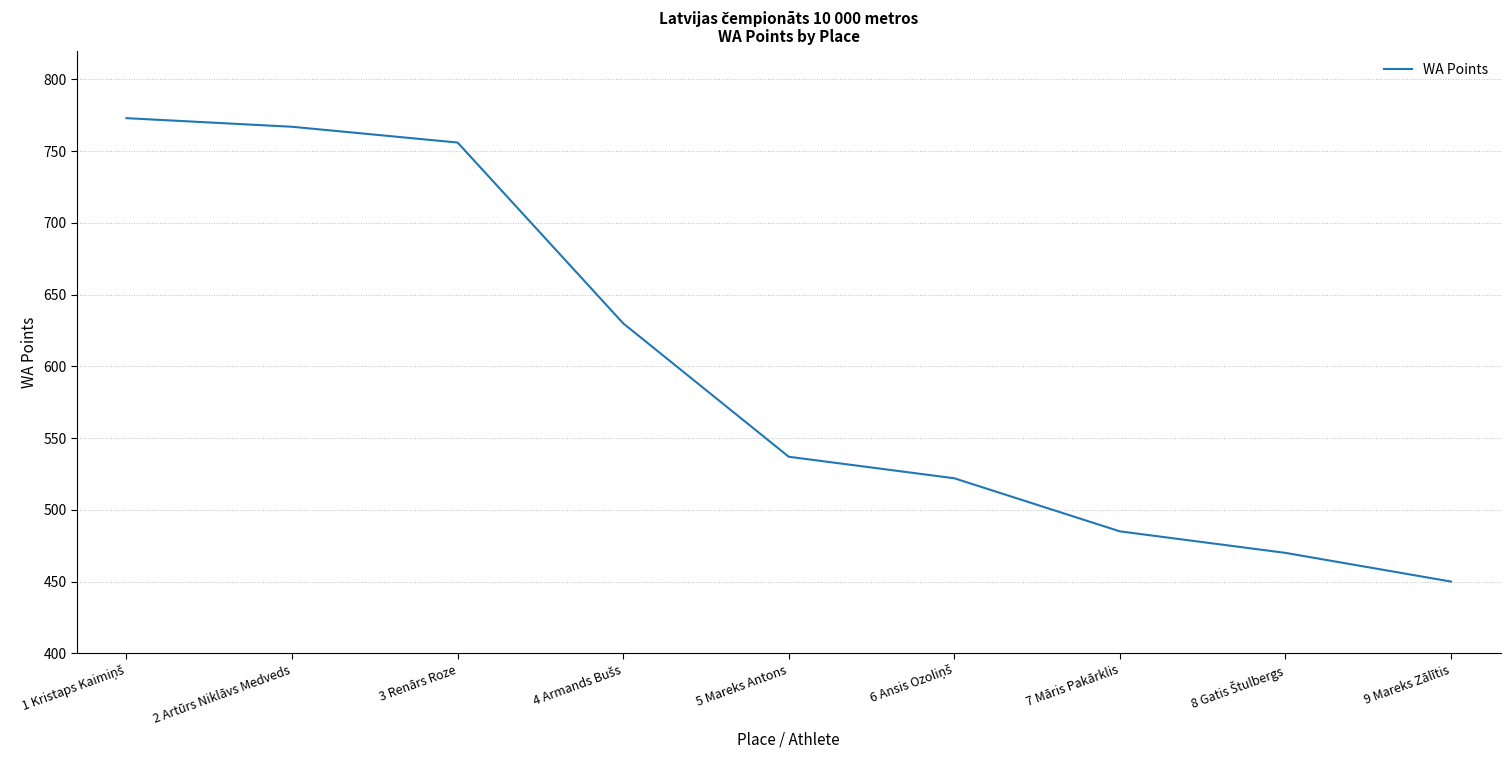

Approximately how many times larger is the value at 7 Māris Pakārklis compared to 5 Mareks Antons?

0.9